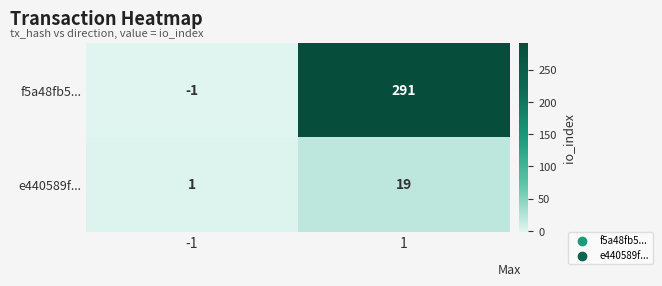

What is the average value of the f5a48fb5... series?

145